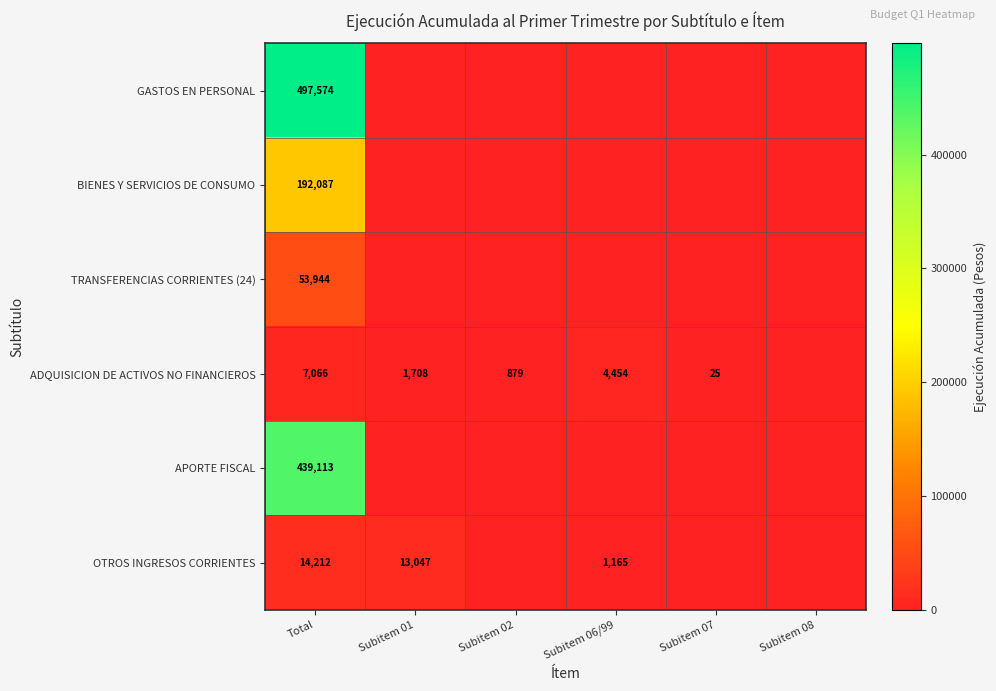

True or false: OTROS INGRESOS CORRIENTES has a value of 1165 at Subitem 06/99.

True